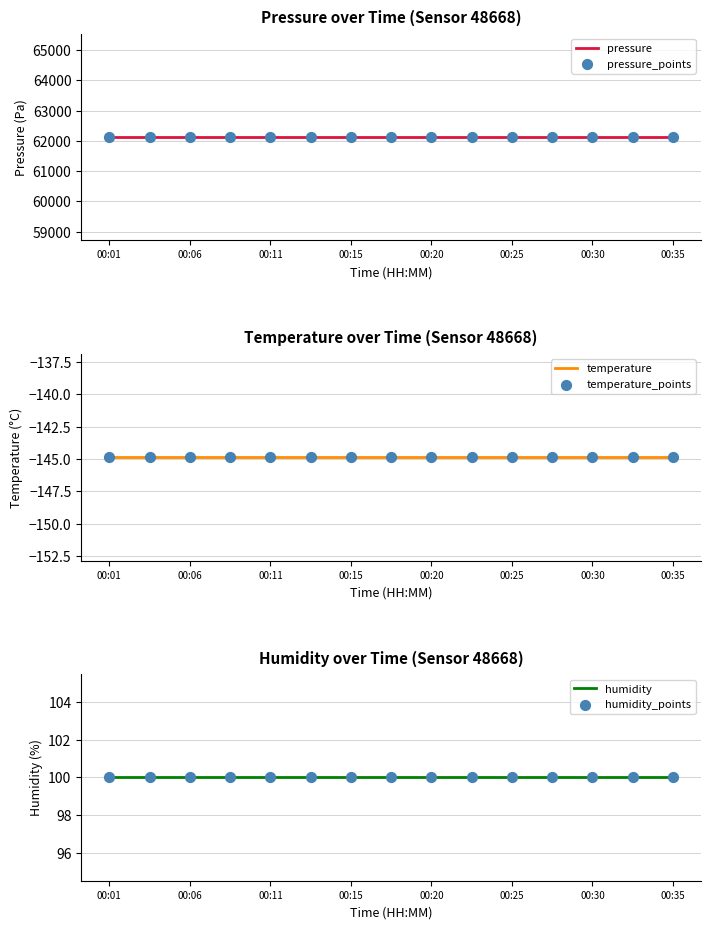

Which series has the largest total across all categories?

pressure